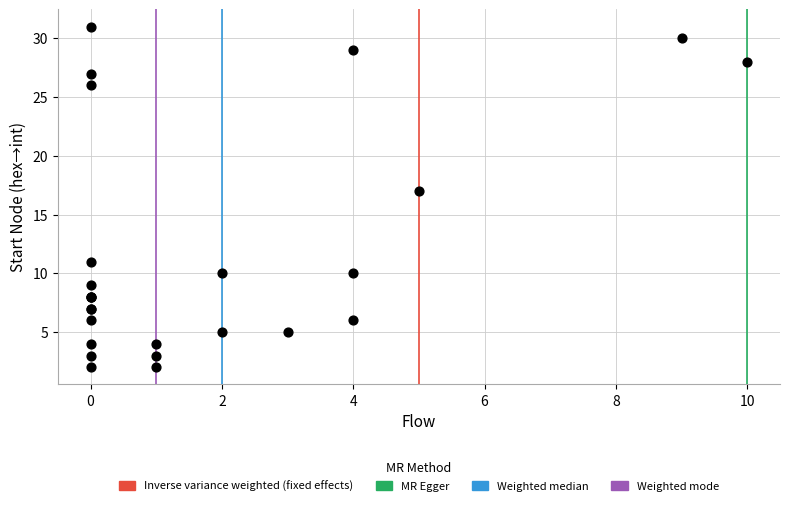

What Y value in the scatter plot is closest to 16?

17